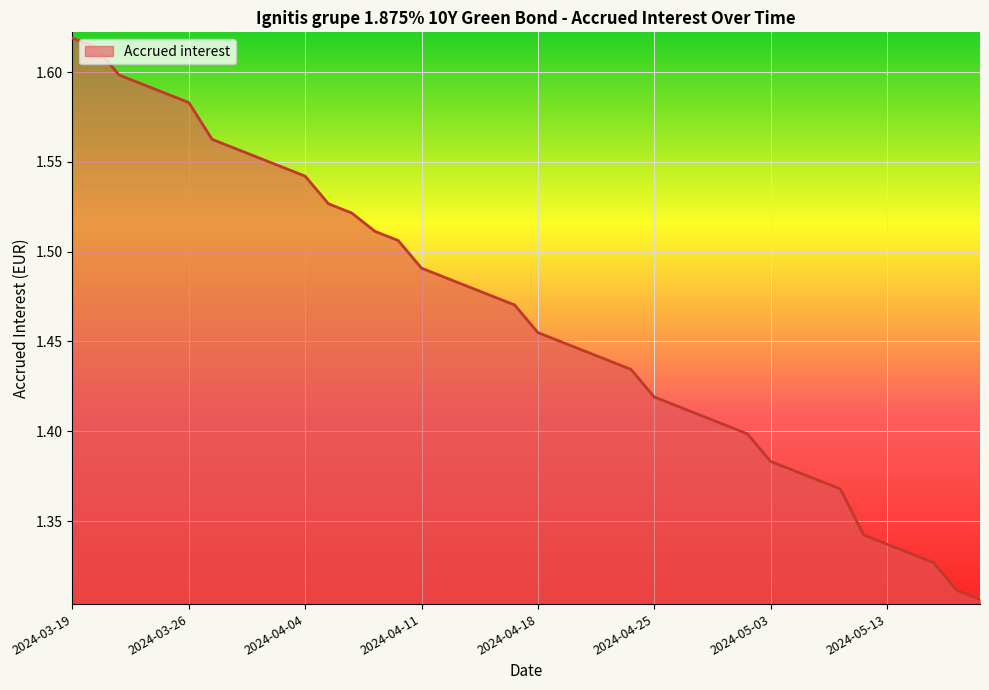

What is the difference between the maximum and minimum values?

0.3